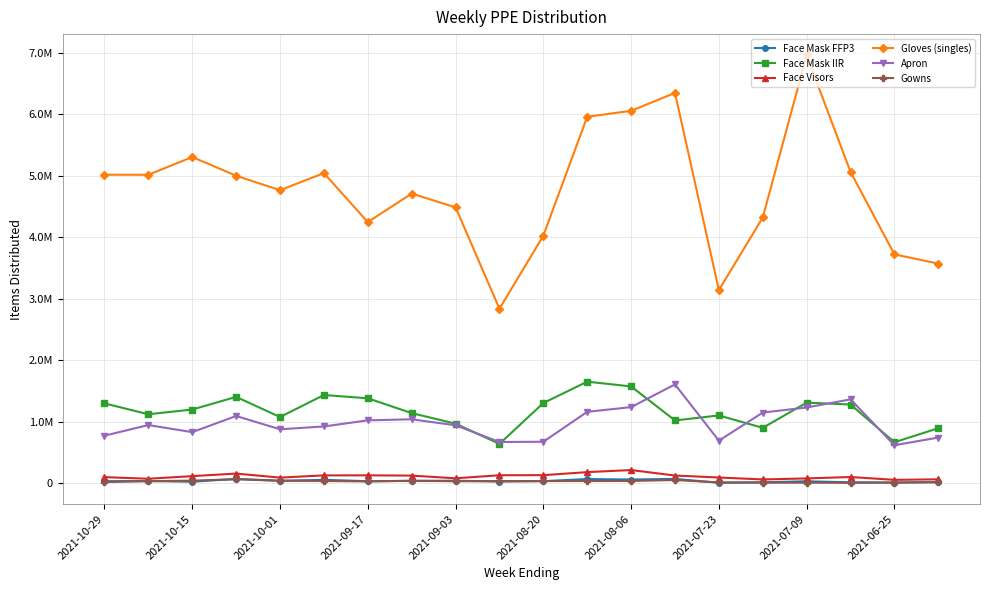

Does the chart have visible grid lines?

Yes